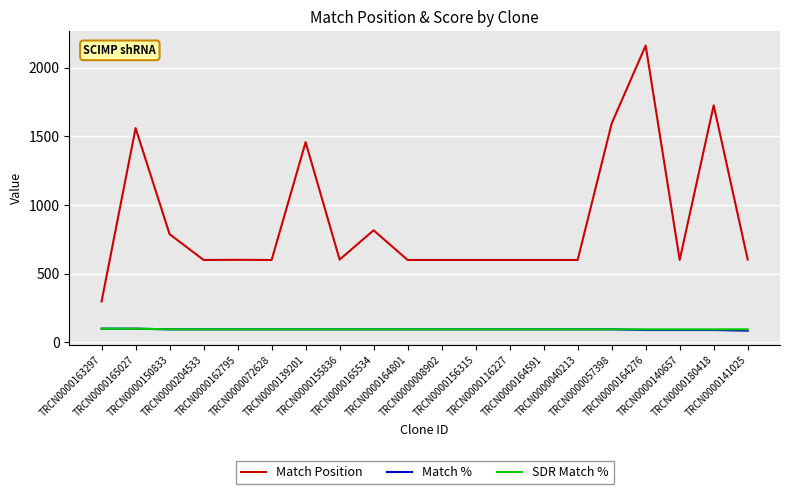

True or false: SDR Match % and Match Position cross at least once.

False